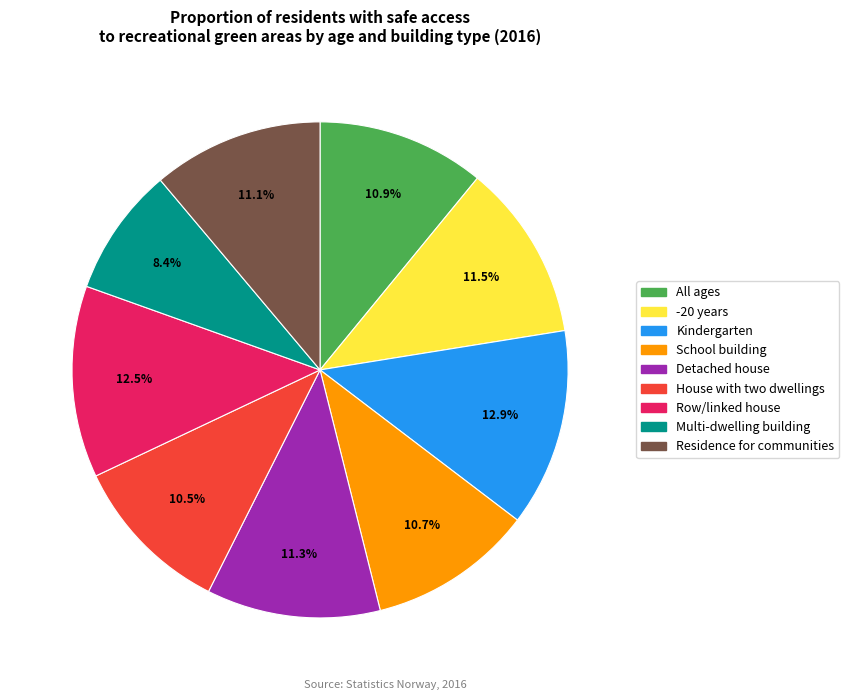

How much of the chart is everything except Detached house?

88.7%